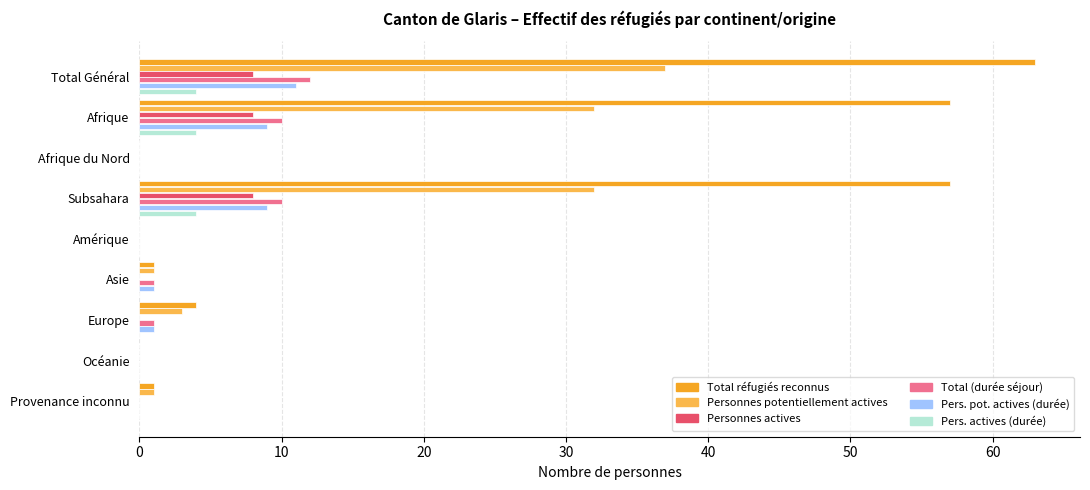

Is the value of Total (durée séjour) at Subsahara greater than the value of Personnes actives at Amérique?

Yes